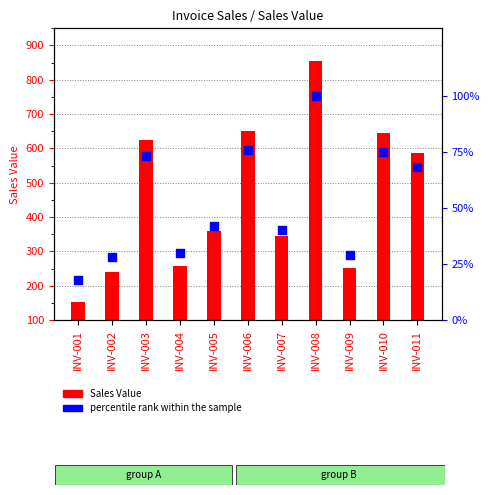

Which series has the widest spread of Y values?

Sales Value